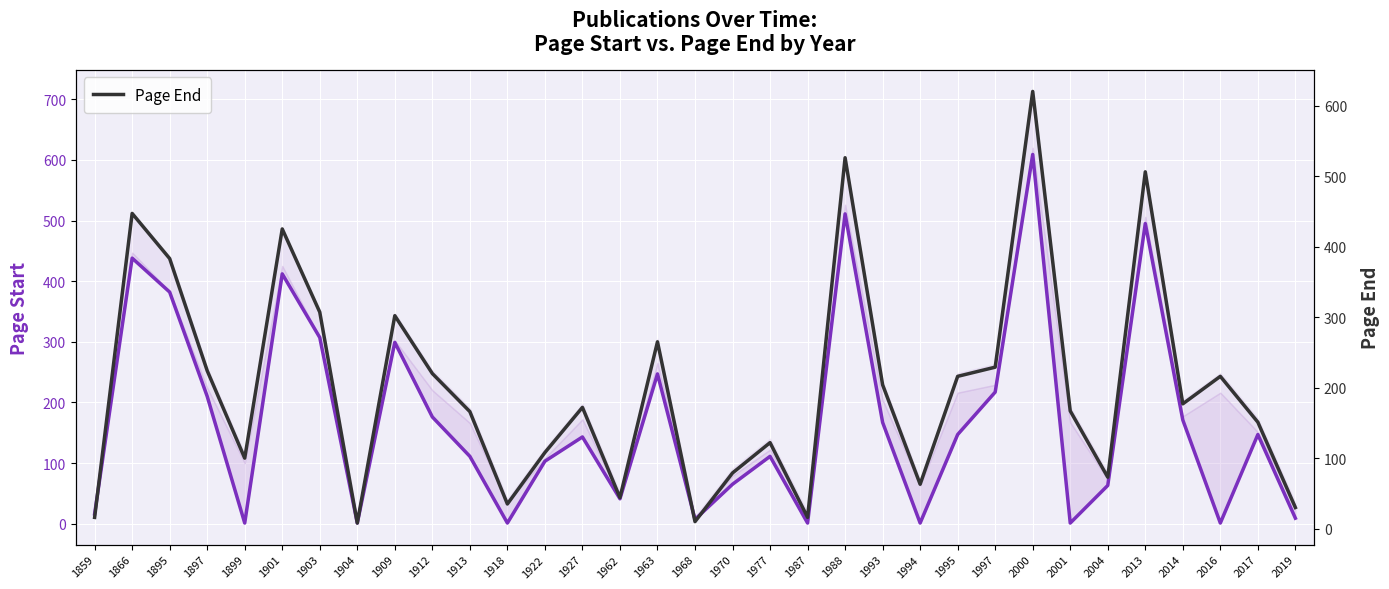

At which label is Page End closest to 314?

1903